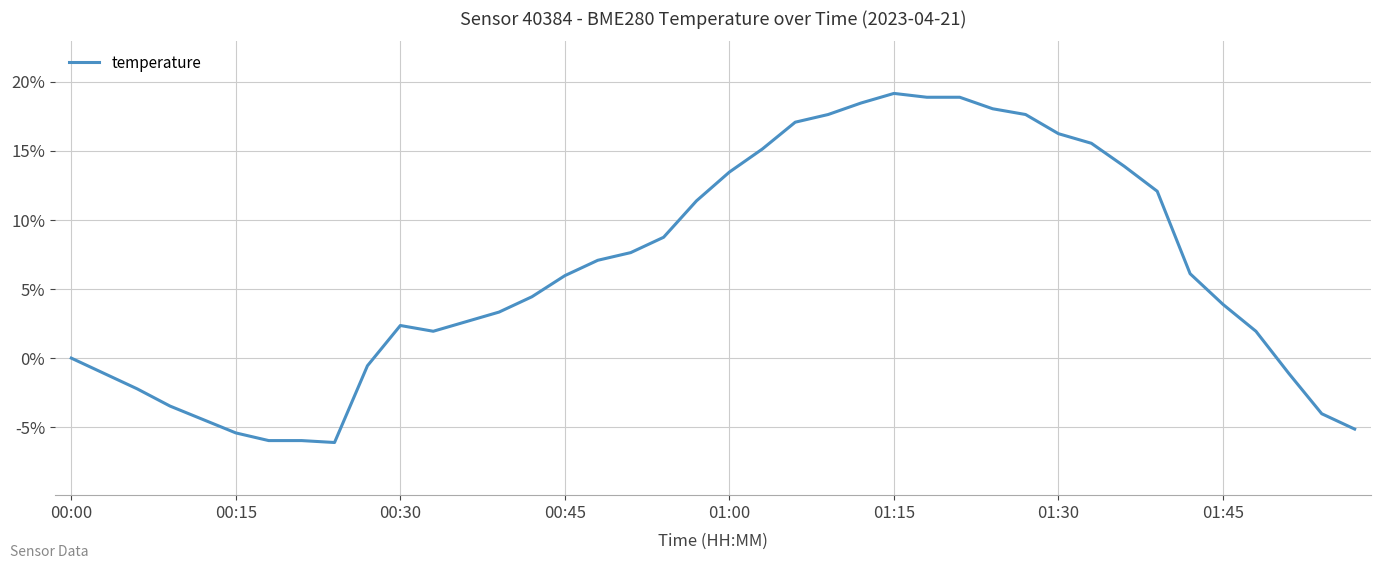

What is the difference between the maximum and minimum values?

25.2